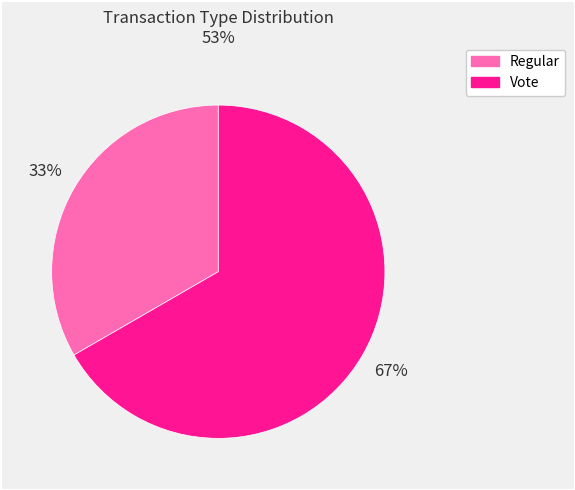

Which category has the biggest portion of the pie?

Vote